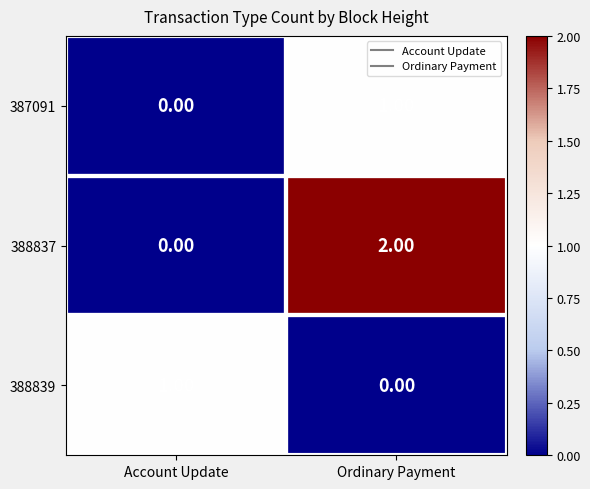

At Ordinary Payment, list the series in order from smallest to largest.

388839, 387091, 388837